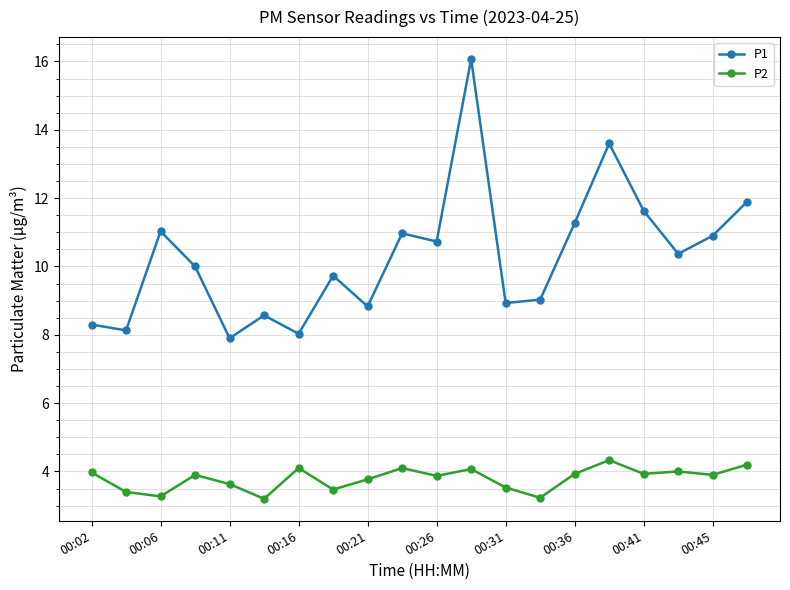

Which series has the largest total across all categories?

P1